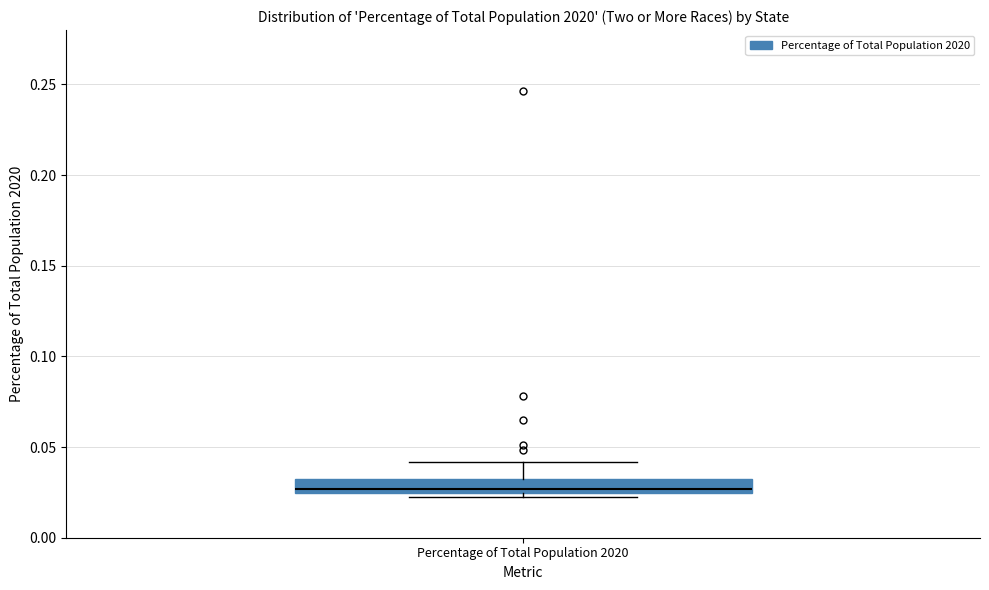

Read this box plot against the y-axis: the position of the median line, the range covered by the box, and the ends of both whiskers. The values are not printed on the chart, so give them approximately, as read against the axis.

median 0.025 (just above the box's lower edge), box 0.025 to 0.030, whiskers 0.020 to 0.040